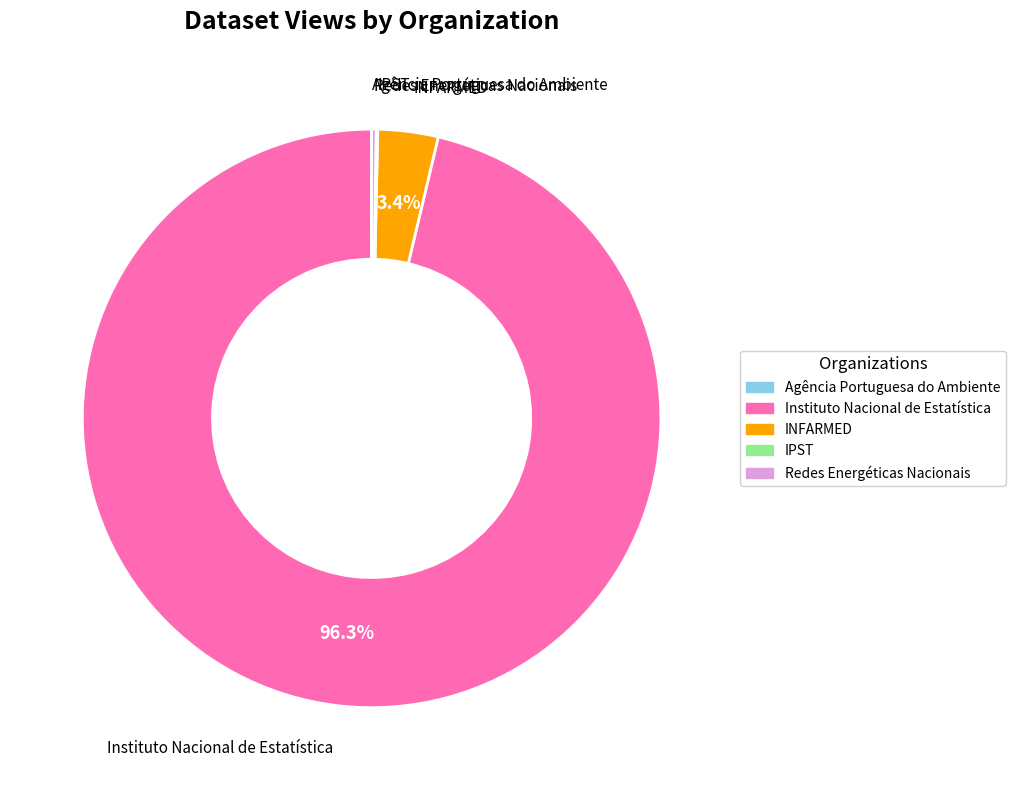

Does any single category account for the majority?

Yes